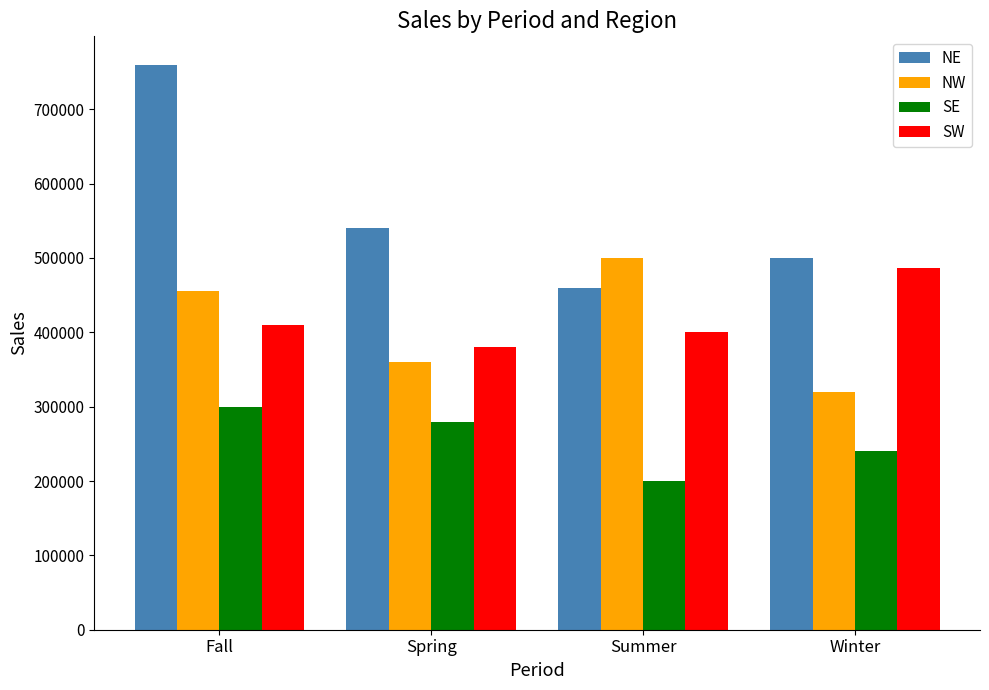

Rank the series at Winter from lowest to highest value.

SE, NW, SW, NE